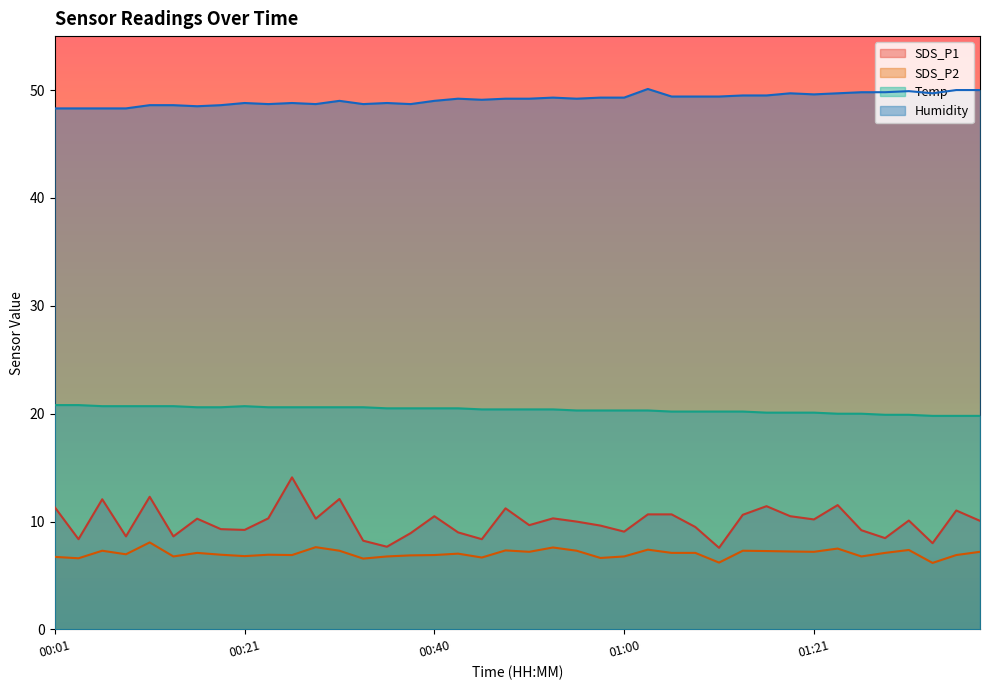

What is the smallest value displayed?

6.2